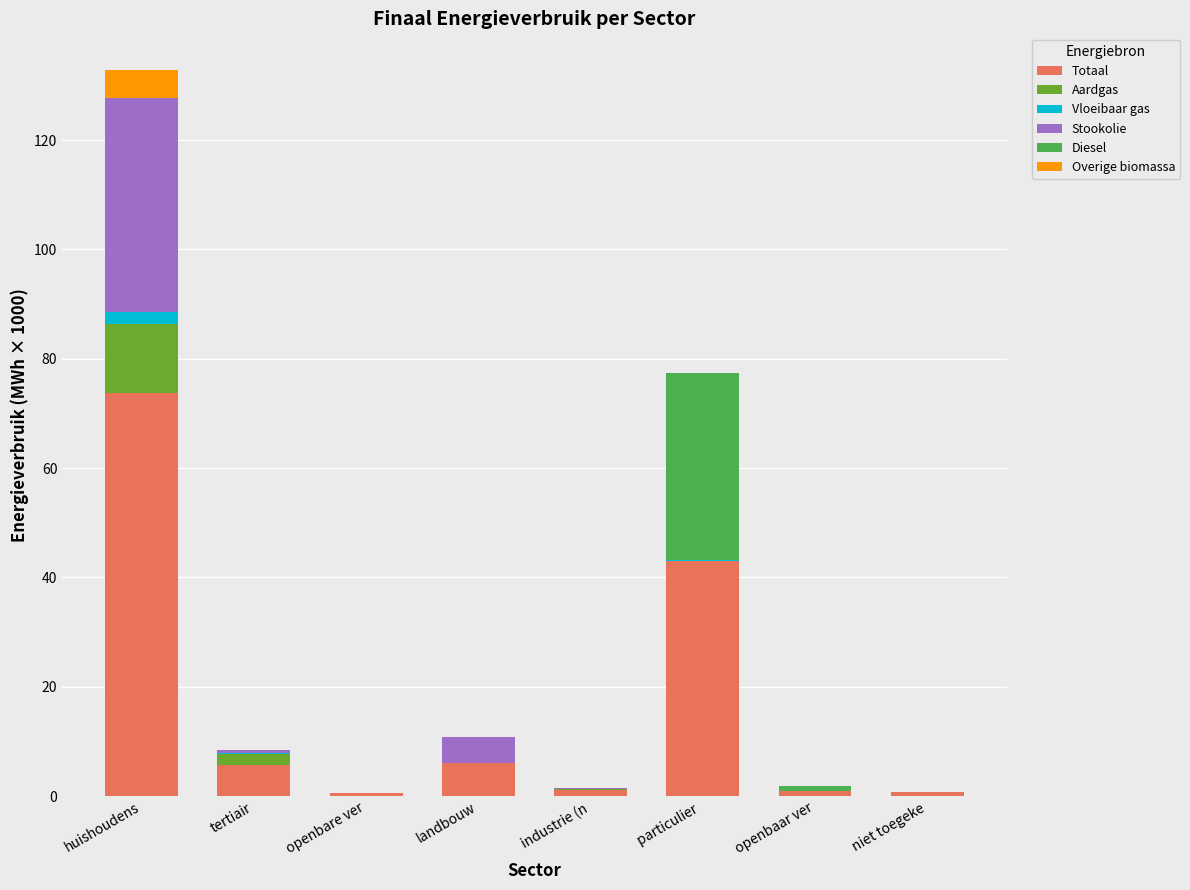

At which label does Totaal reach its peak?

huishoudens